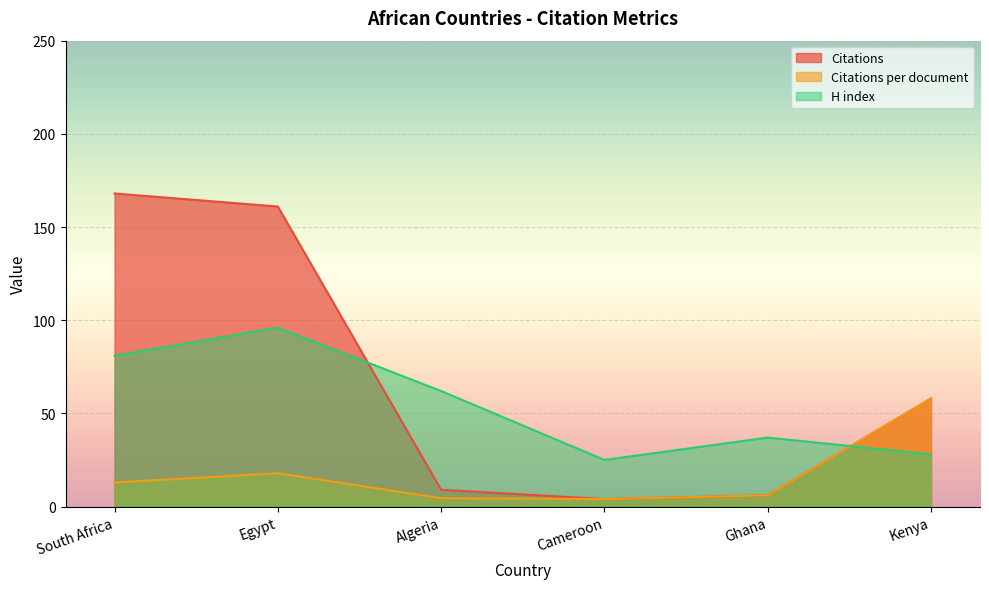

Which category has the highest value in the Citations per document series?

Kenya